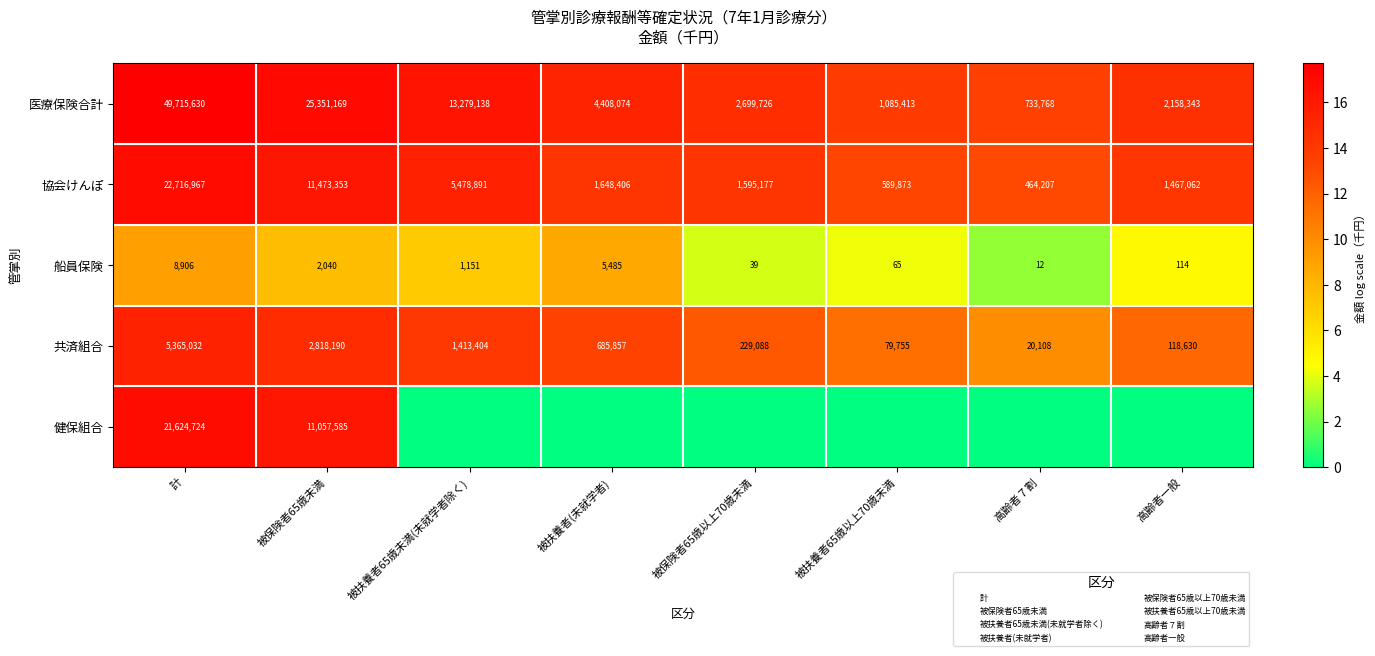

Which series has the widest spread of values?

健保組合